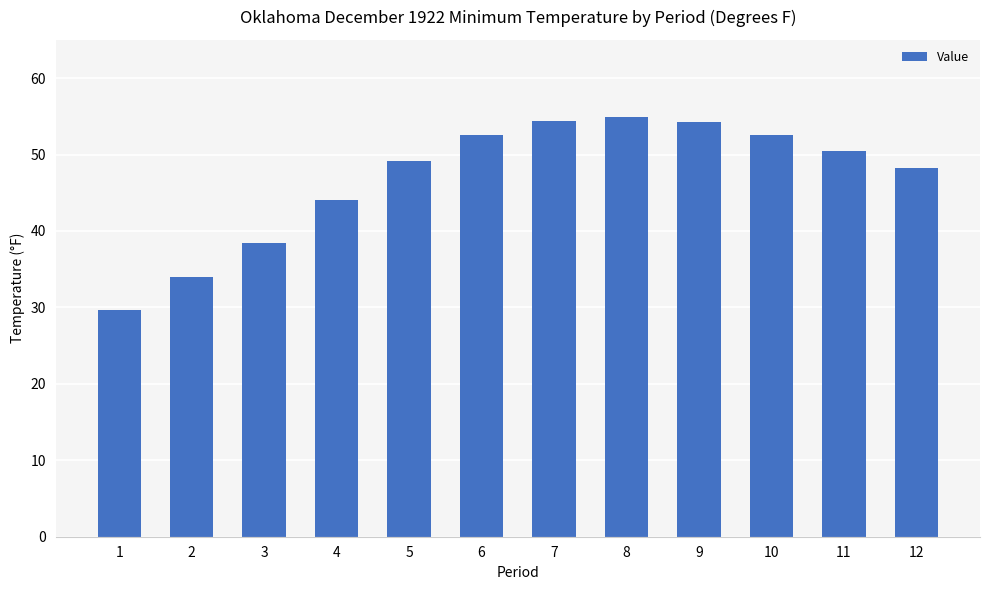

What is the value of the 1st bar from the left?

29.7